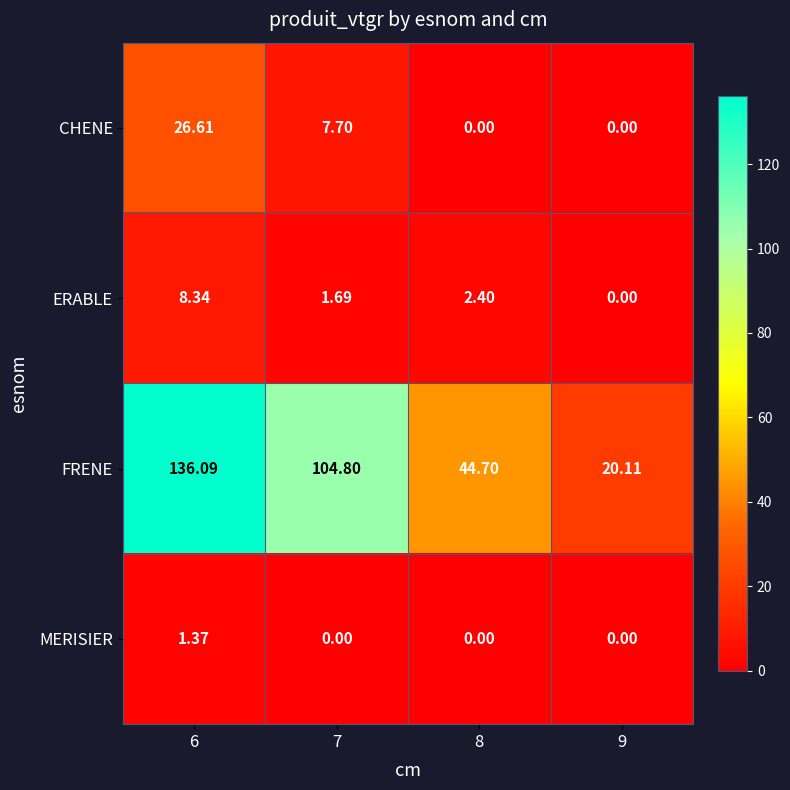

How many positive values does the ERABLE series have?

3